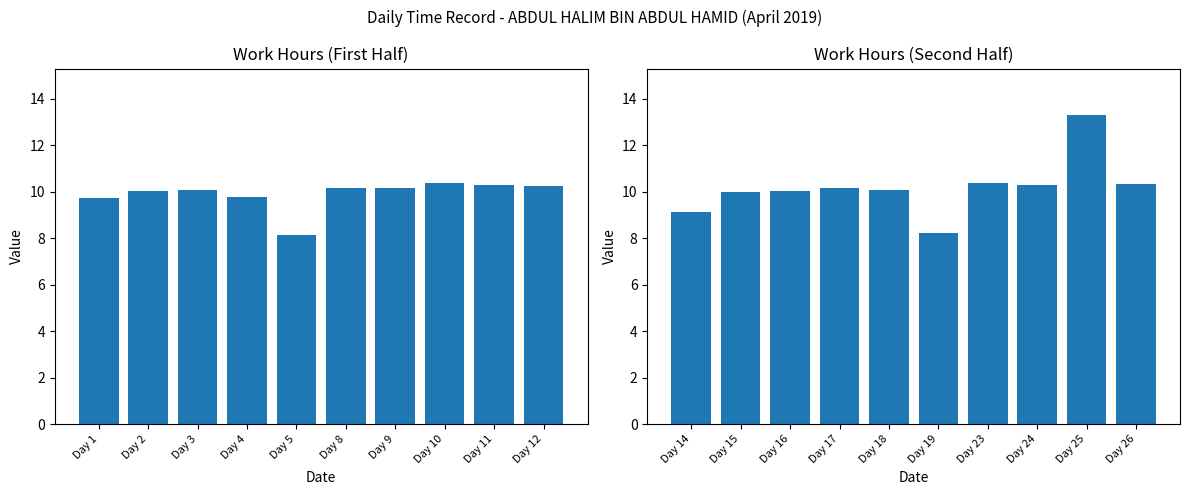

What is the lowest value of the Work Hours (Second Half) series?

8.2